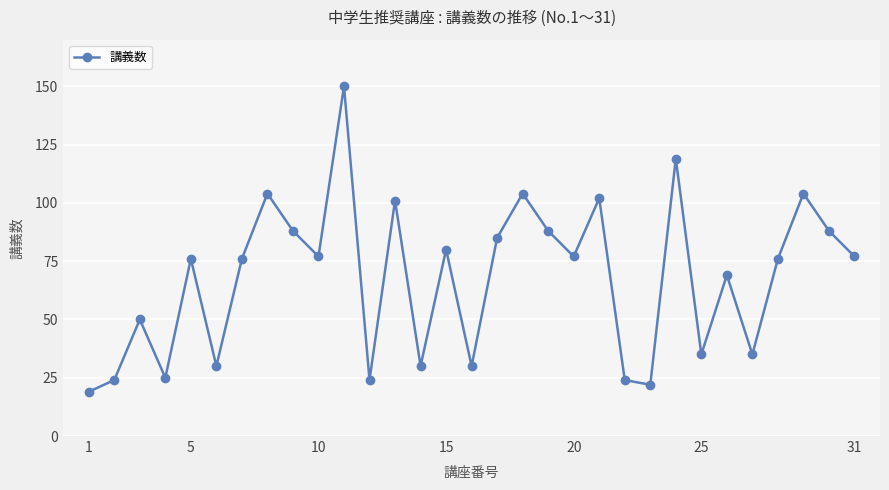

What is the difference between the maximum and minimum values?

131